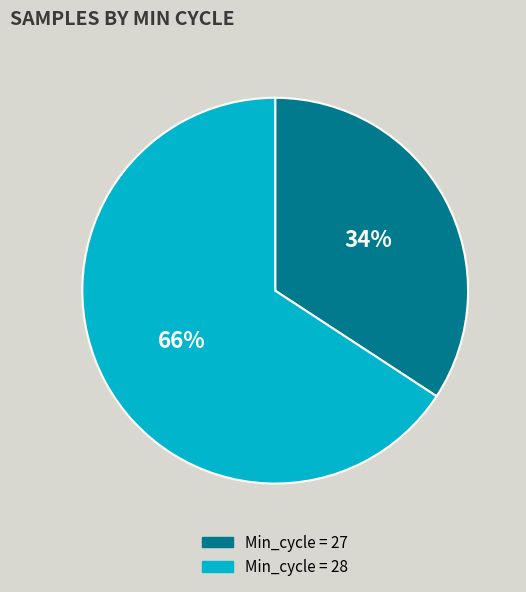

Is it true that Min_cycle = 27 is 34% of the pie?

True